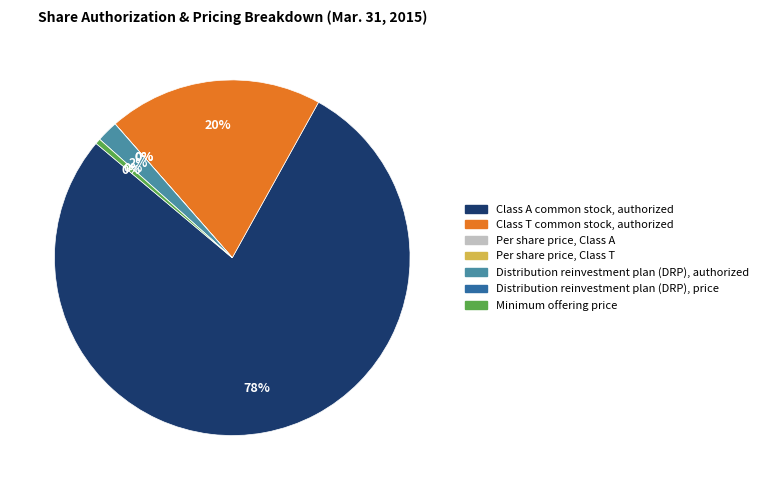

Which category has the biggest portion of the pie?

Class A common stock, authorized